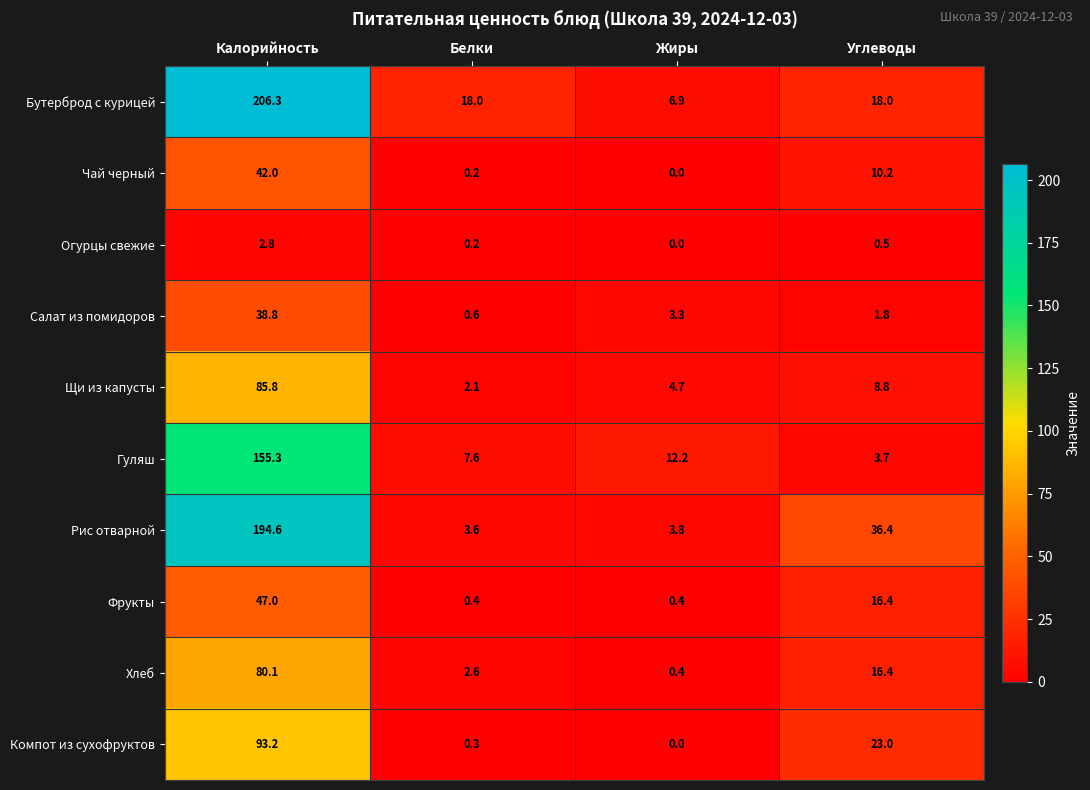

What is the total value across all series at Жиры?

31.7